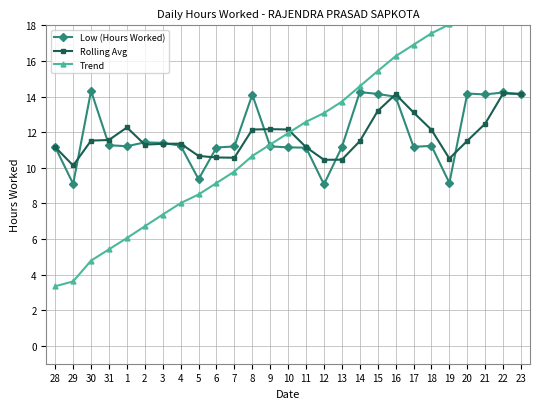

What is the smallest value displayed?

3.3